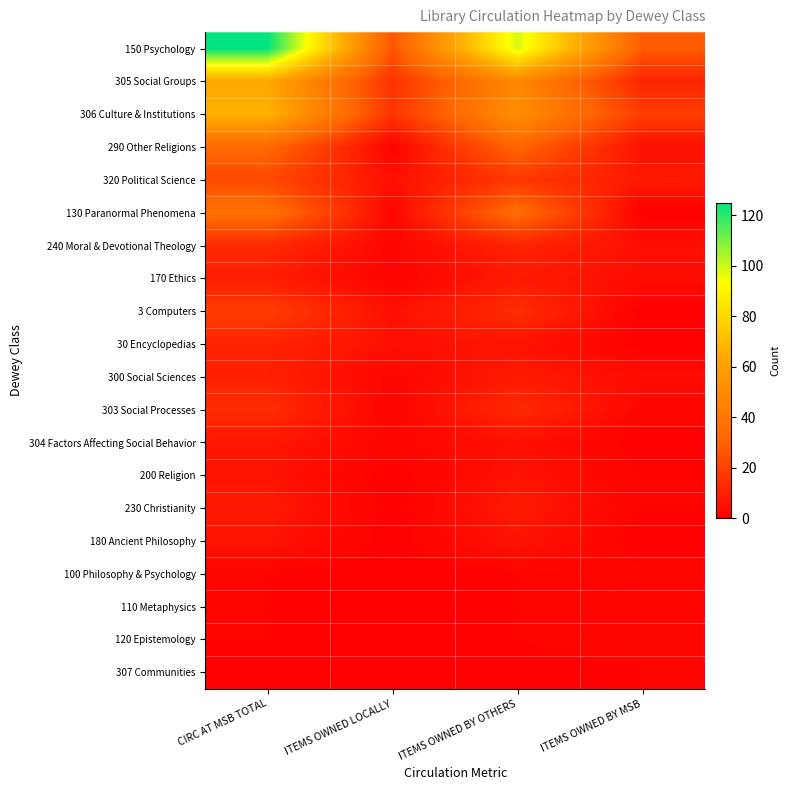

Which series has the widest spread of values?

150 Psychology